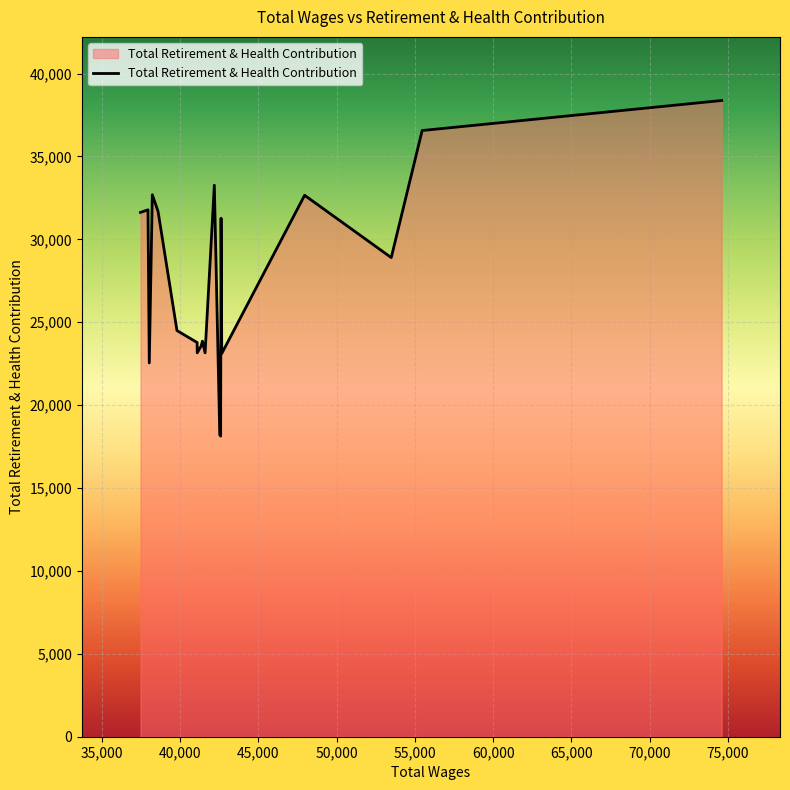

What is the difference between the maximum and minimum values?

20238